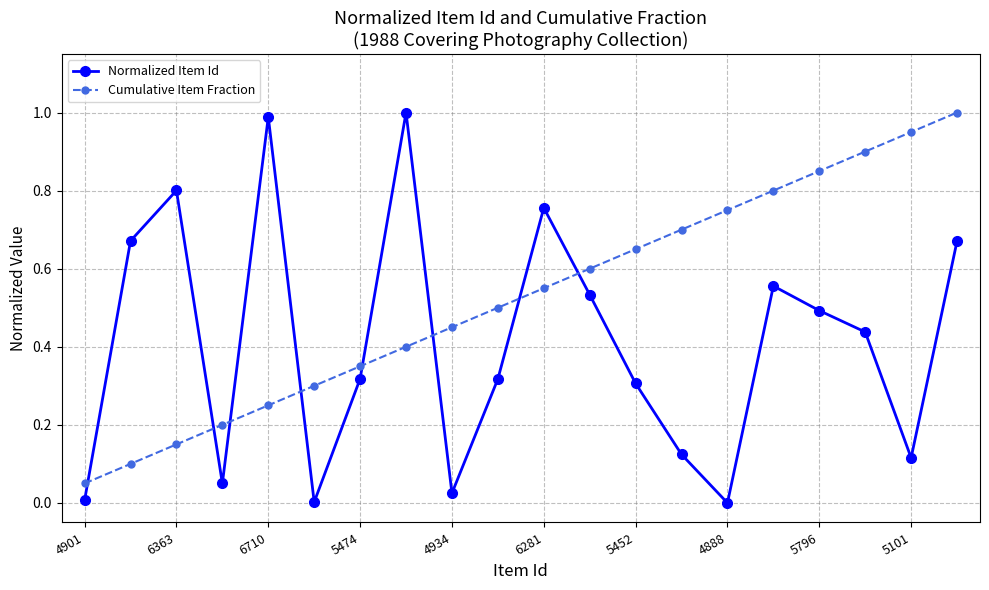

How many interior local peaks does the Normalized Item Id series have?

5